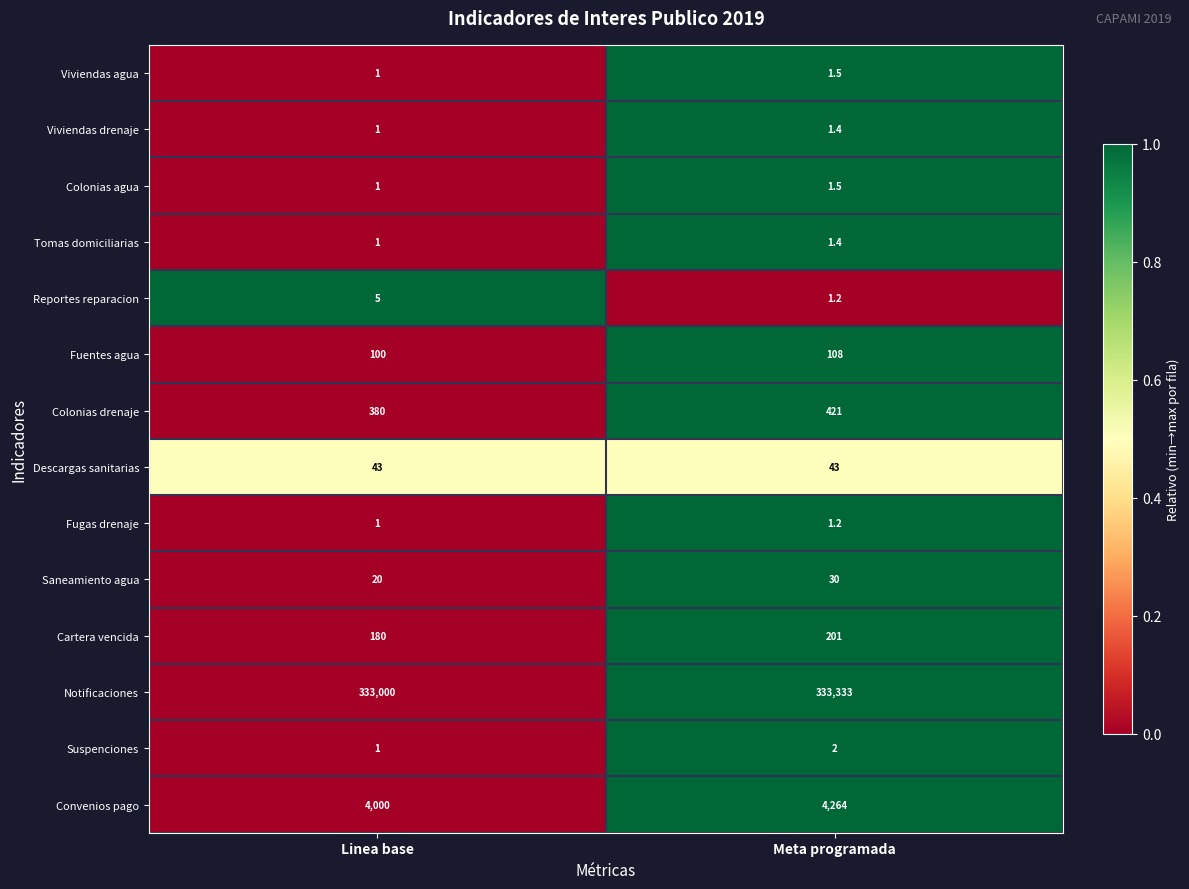

The Colonias agua series shows 1.0 at Linea base. True or false?

True